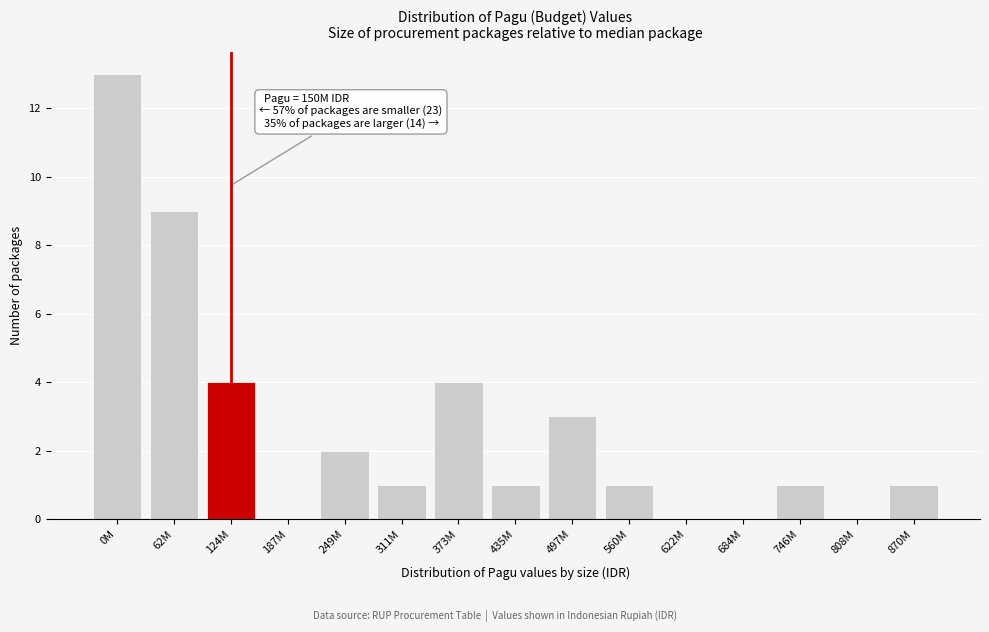

Reading left to right, what are all the values shown in this chart?

0M=13	62M=9	124M=4	187M=0	249M=2	311M=1	373M=4	435M=1	497M=3	560M=1	622M=0	684M=0	746M=1	808M=0	870M=1